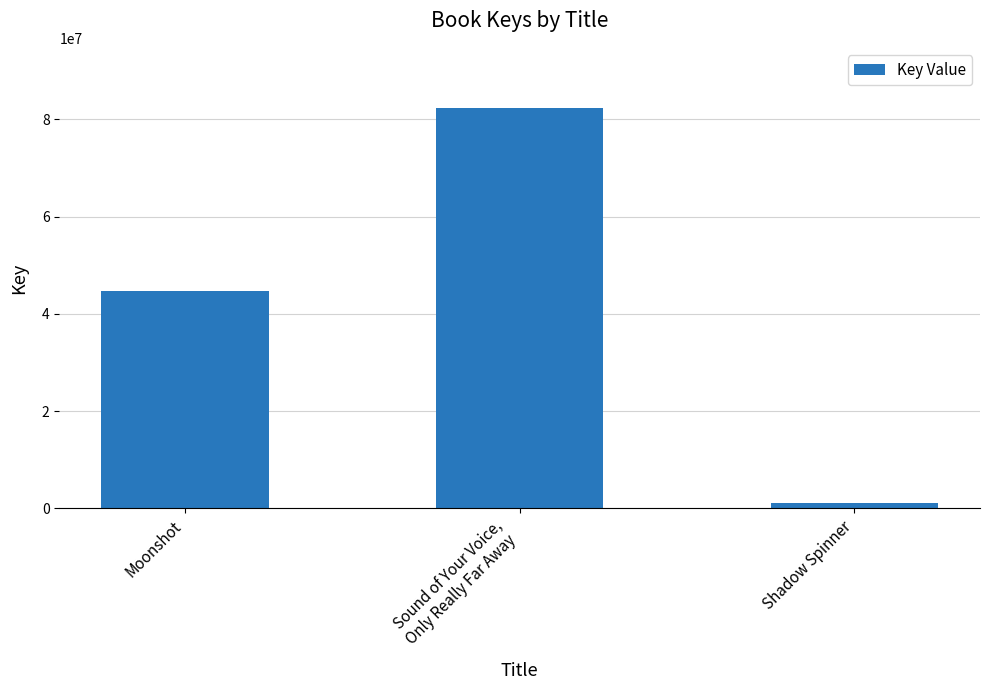

Rank the categories by value from highest to lowest.

Sound of Your Voice,
Only Really Far Away, Moonshot, Shadow Spinner